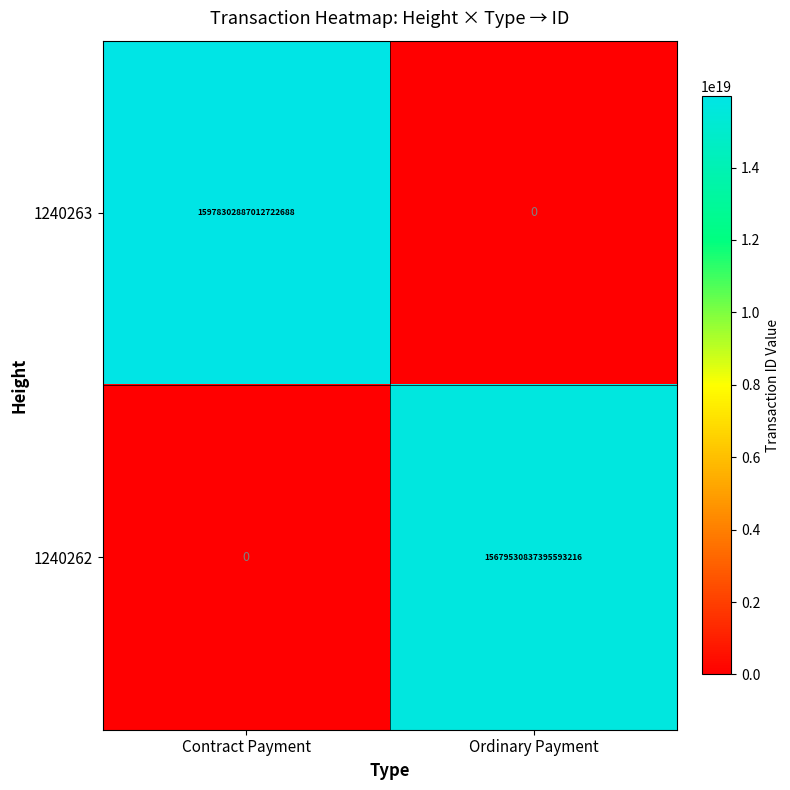

At which label does 1240262 reach its peak?

Ordinary Payment